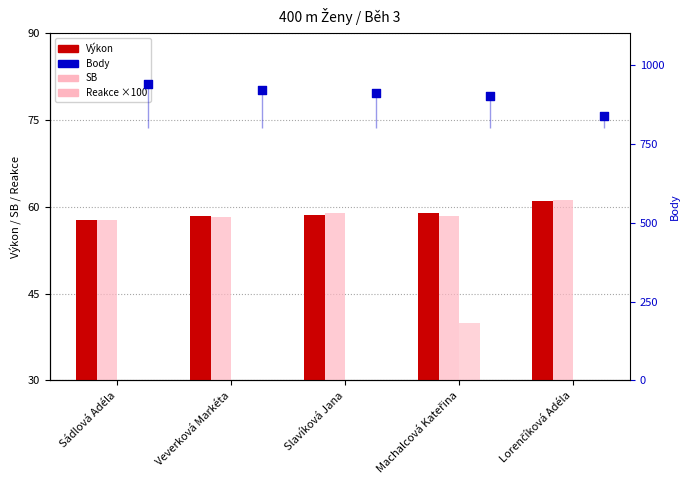

Which series has the widest spread of Y values?

Body